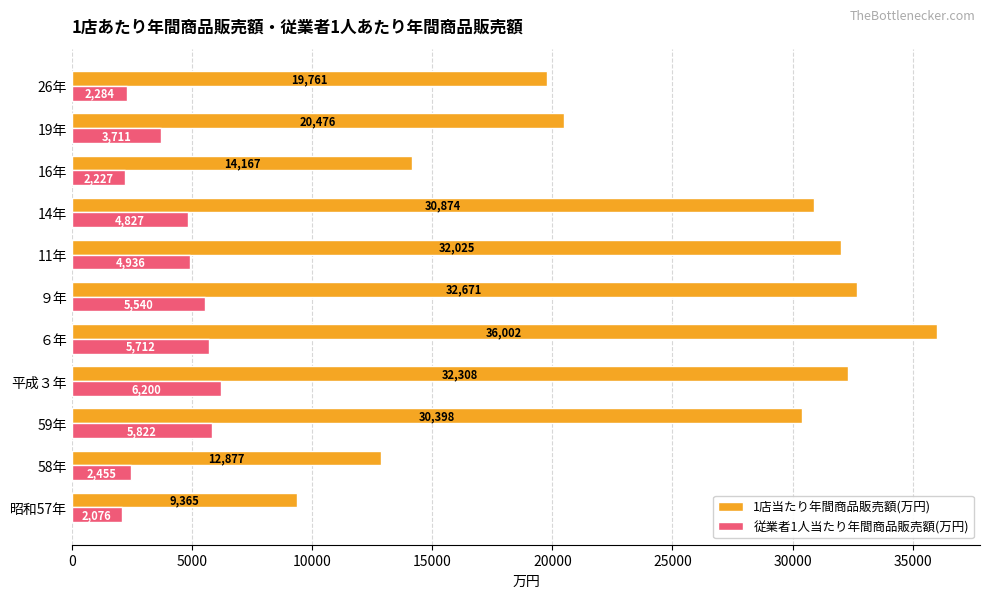

What are all the series names shown in the legend?

1店当たり年間商品販売額(万円), 従業者1人当たり年間商品販売額(万円)